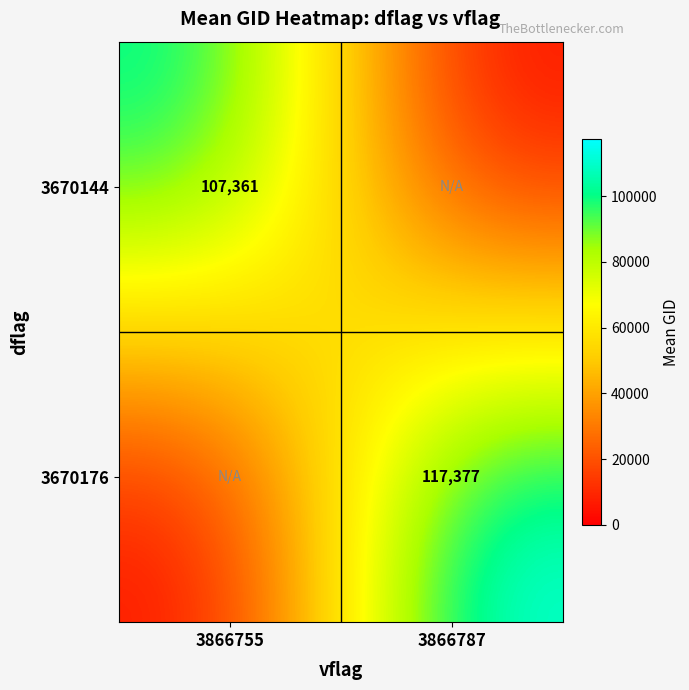

Is it true that 3670144 equals 144791 at 3866755?

False